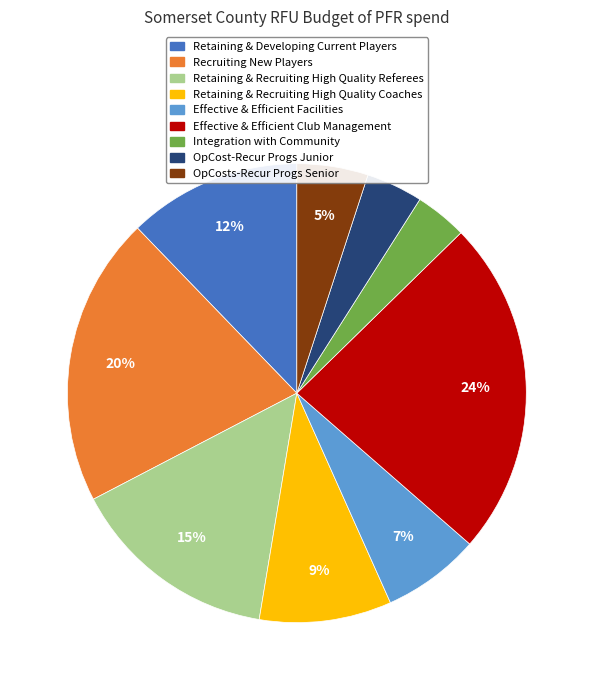

What is the largest slice in the pie chart?

Effective & Efficient Club Management